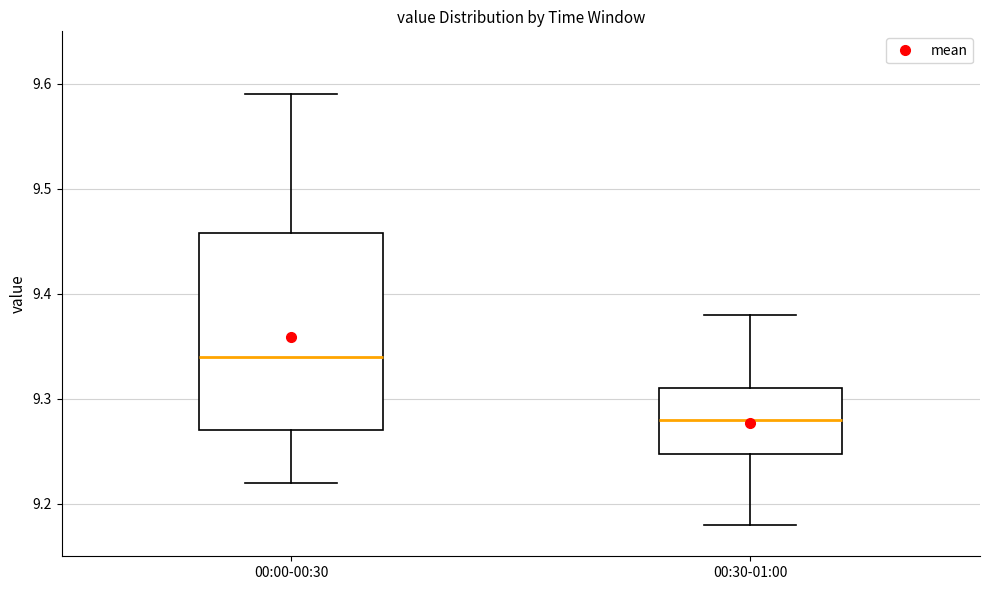

Reading left to right, transcribe this box plot: for each box, give where its median line is, the range the box spans, and where its two whiskers end, as read against the y-axis. The values are not printed on the chart, so give them approximately, as read against the axis.

00:00-00:30: median 9.34, box 9.27 to 9.46, whiskers 9.22 to 9.59
00:30-01:00: median 9.28, box 9.25 to 9.31, whiskers 9.18 to 9.38